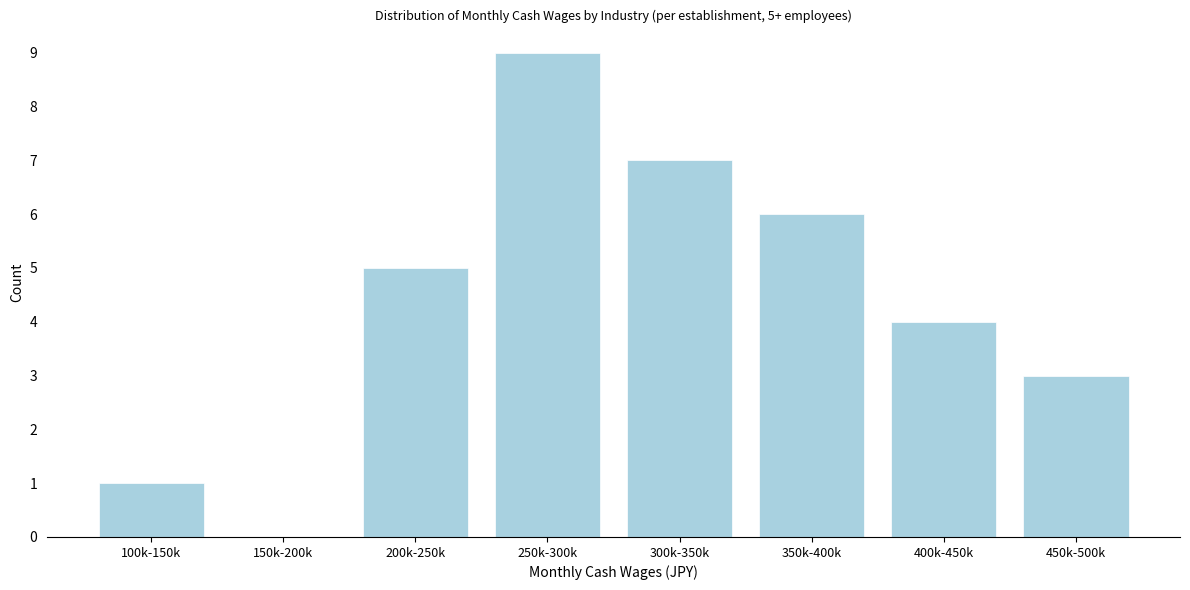

Reading left to right, what are all the values shown in this chart?

100k-150k=1	150k-200k=0	200k-250k=5	250k-300k=9	300k-350k=7	350k-400k=6	400k-450k=4	450k-500k=3